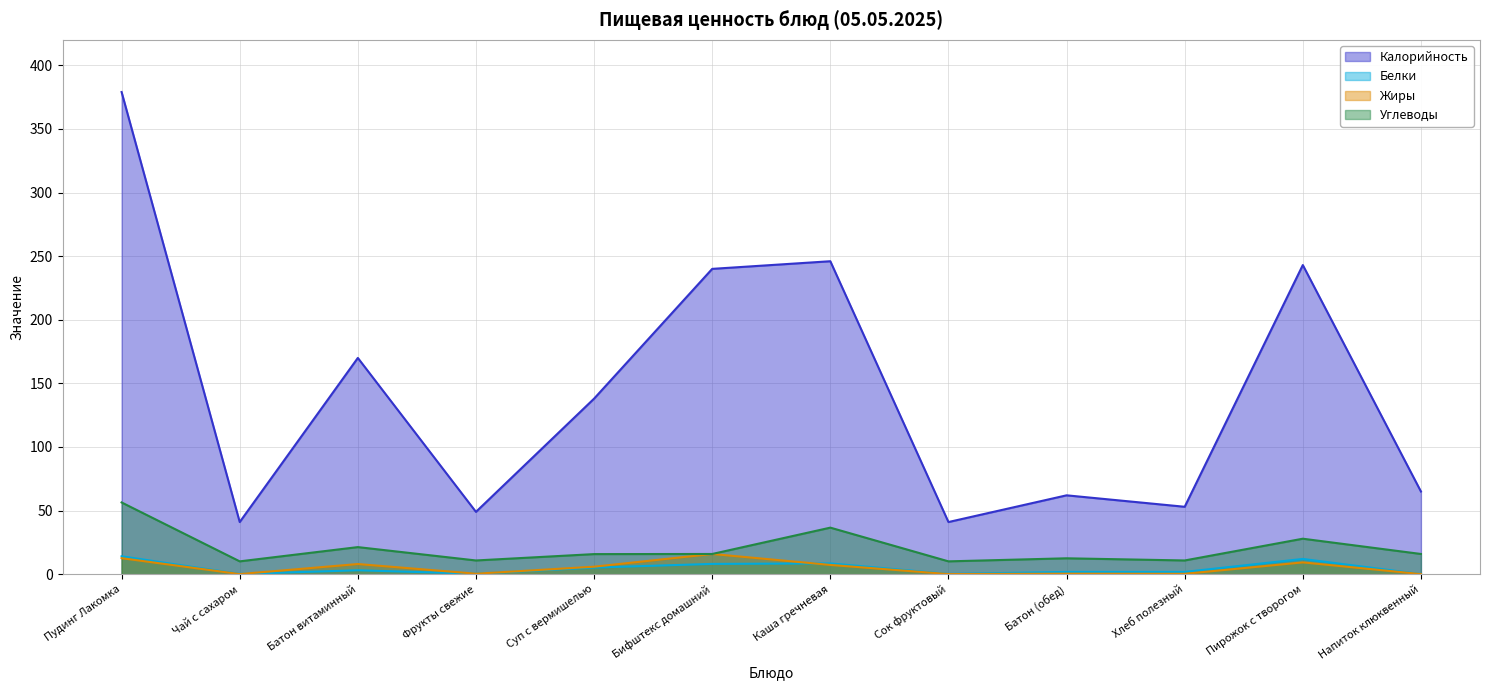

Where is Белки nearest to the value 7?

Бифштекс домашний